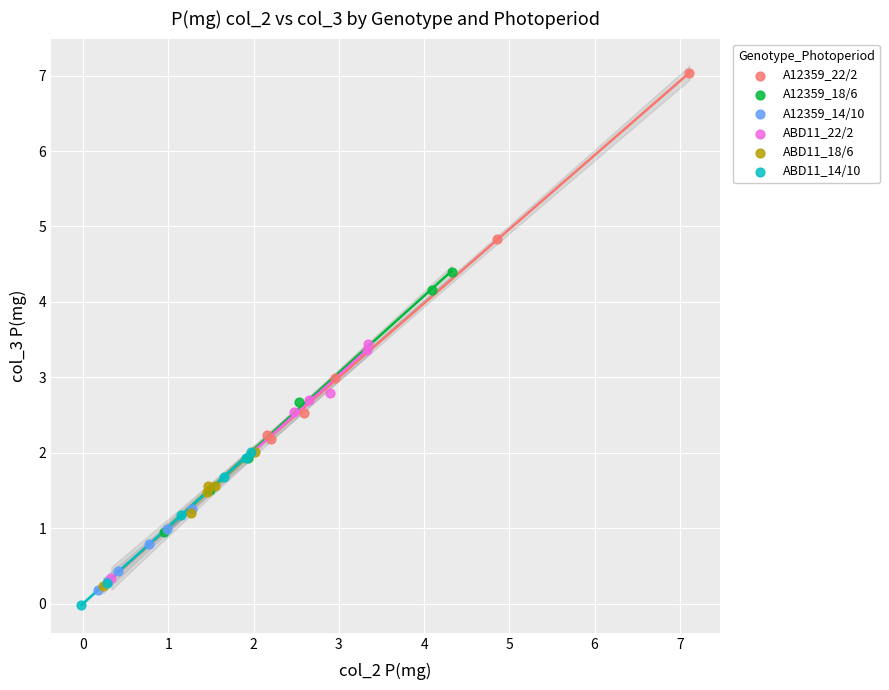

Which series has the largest Y range (max minus min)?

A12359_22/2